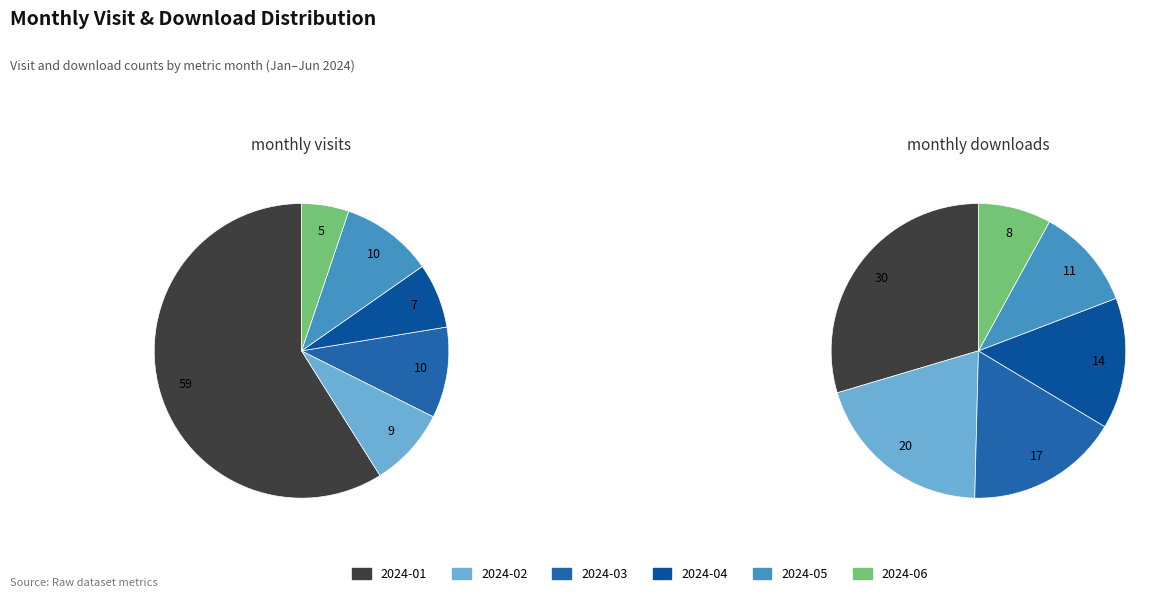

Count the number of slices in the pie.

6